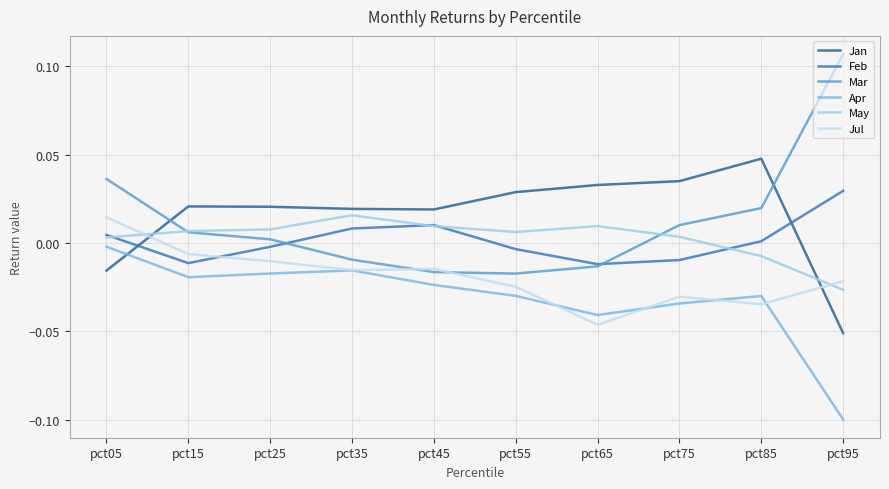

Where does the Mar series first go above 0?

pct05